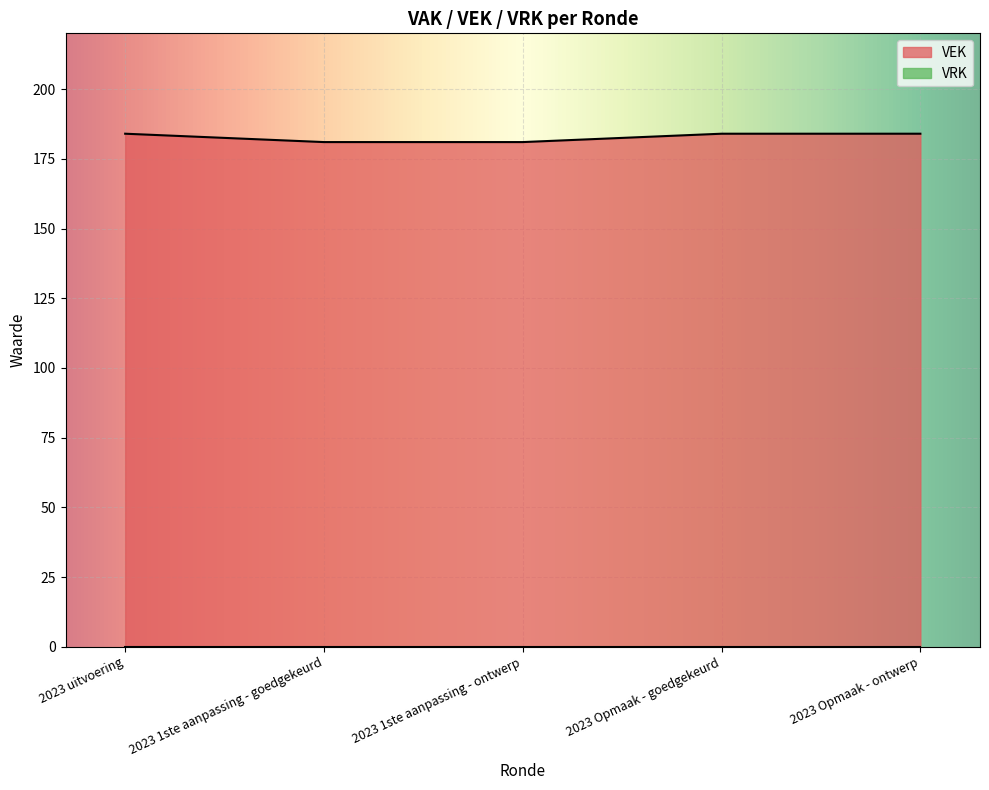

What is the value of the 1st point from the left?

184